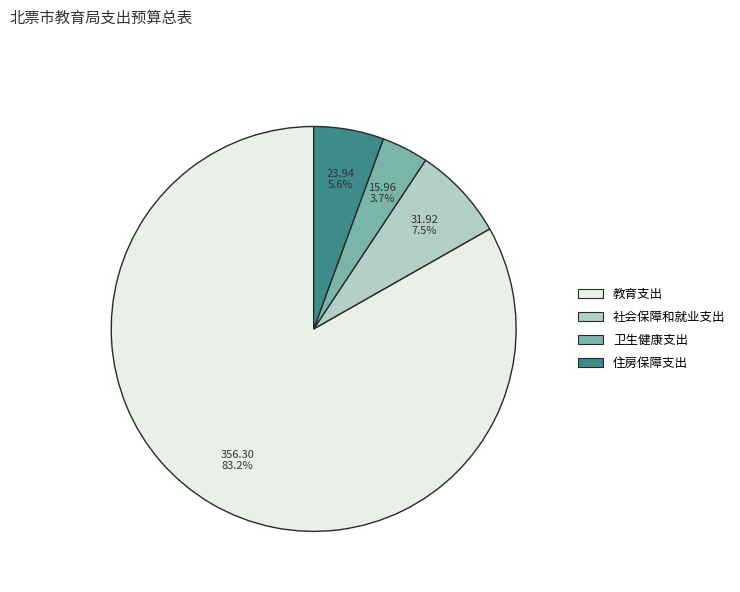

To the nearest percent, what is the combined percentage of 教育支出 and 住房保障支出?

89%